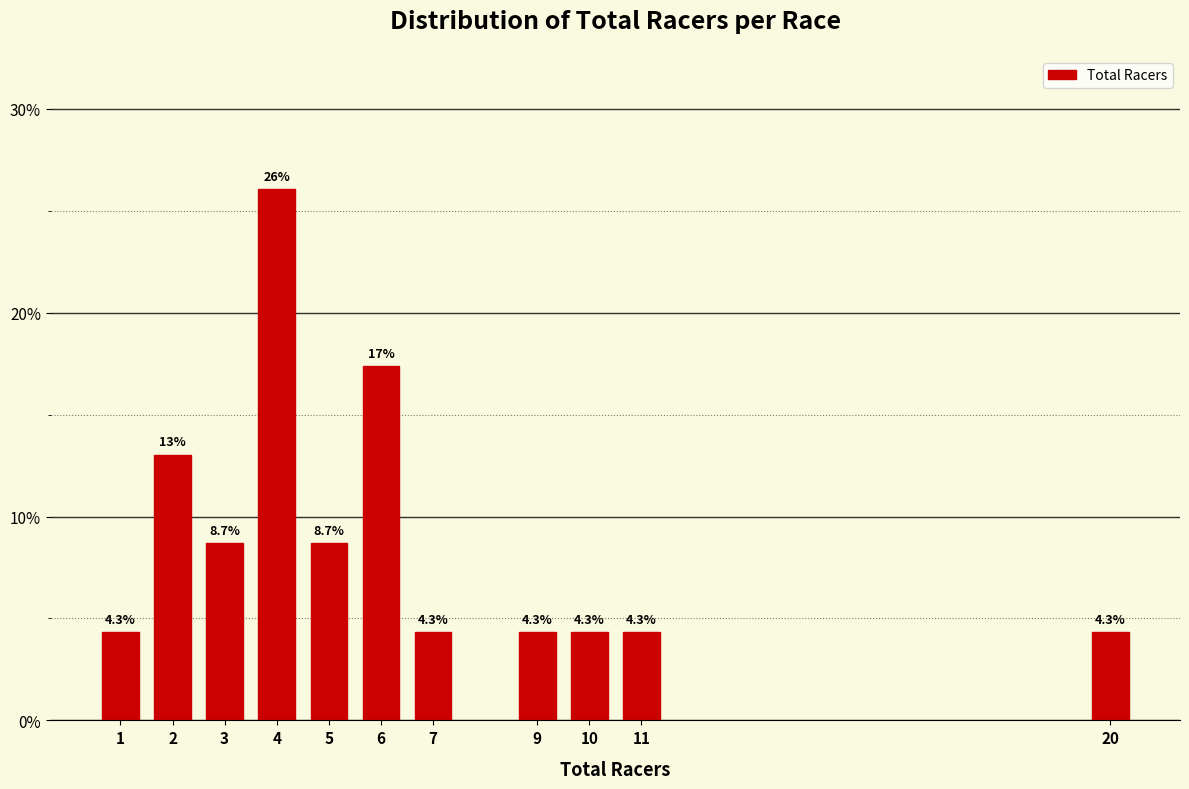

Reading left to right, extract all data points from this chart.

1=4.3	2=13.0	3=8.7	4=26.1	5=8.7	6=17.4	7=4.3	9=4.3	10=4.3	11=4.3	20=4.3